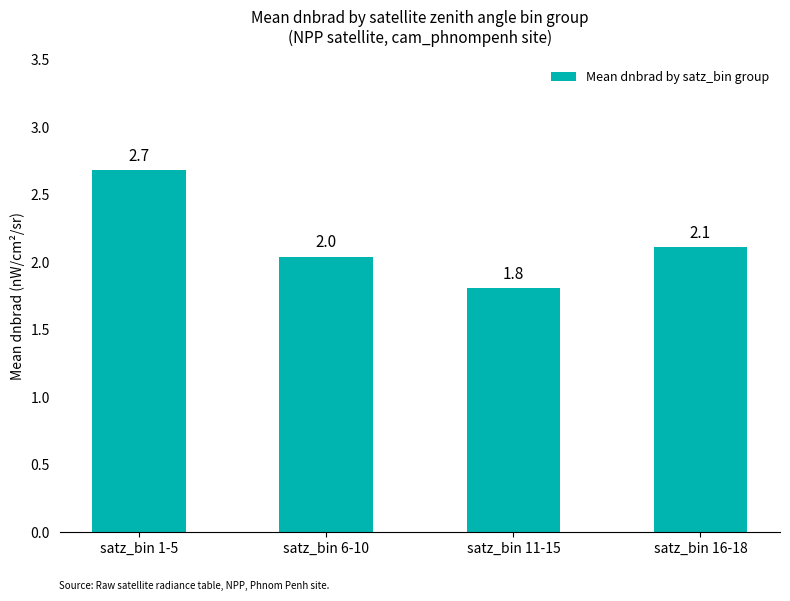

What position from the left is satz_bin 6-10?

2